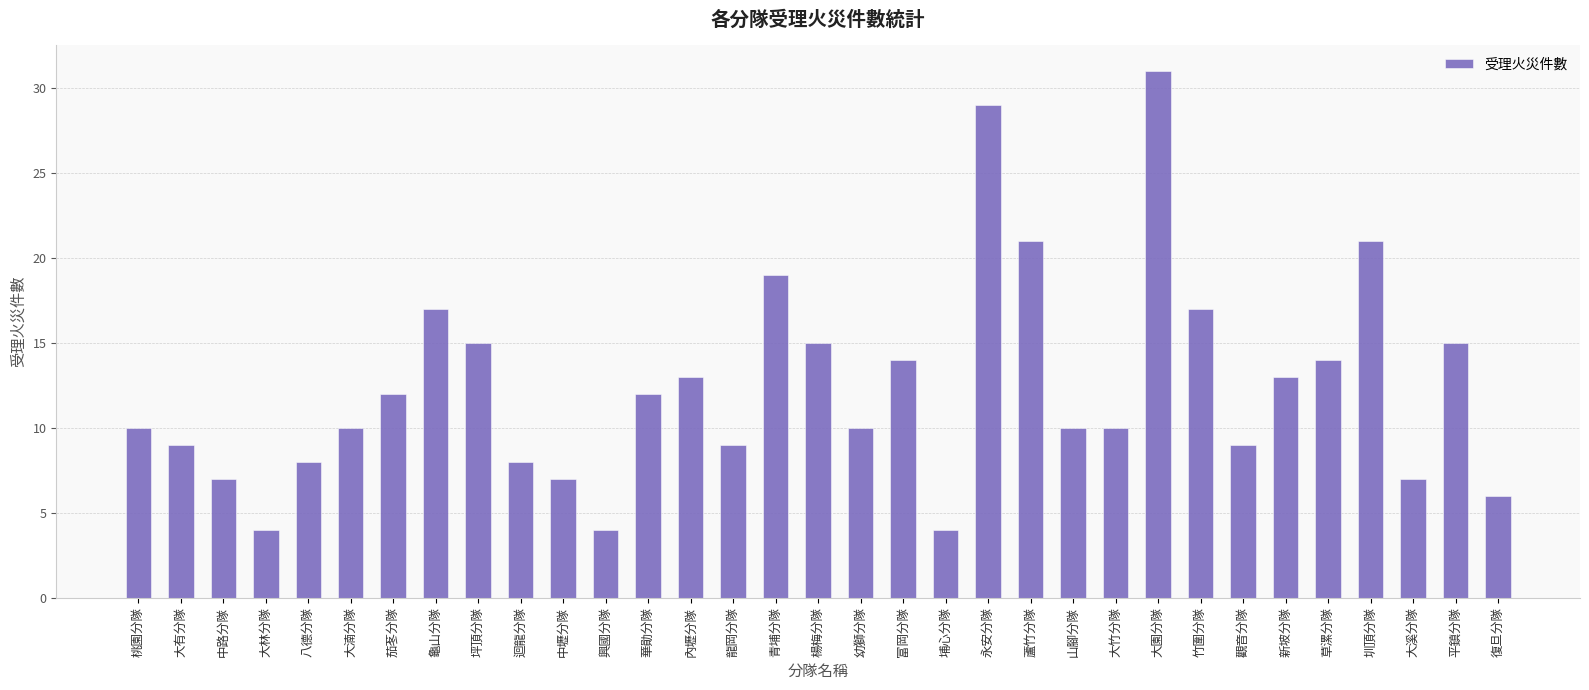

What is the smallest value displayed?

4